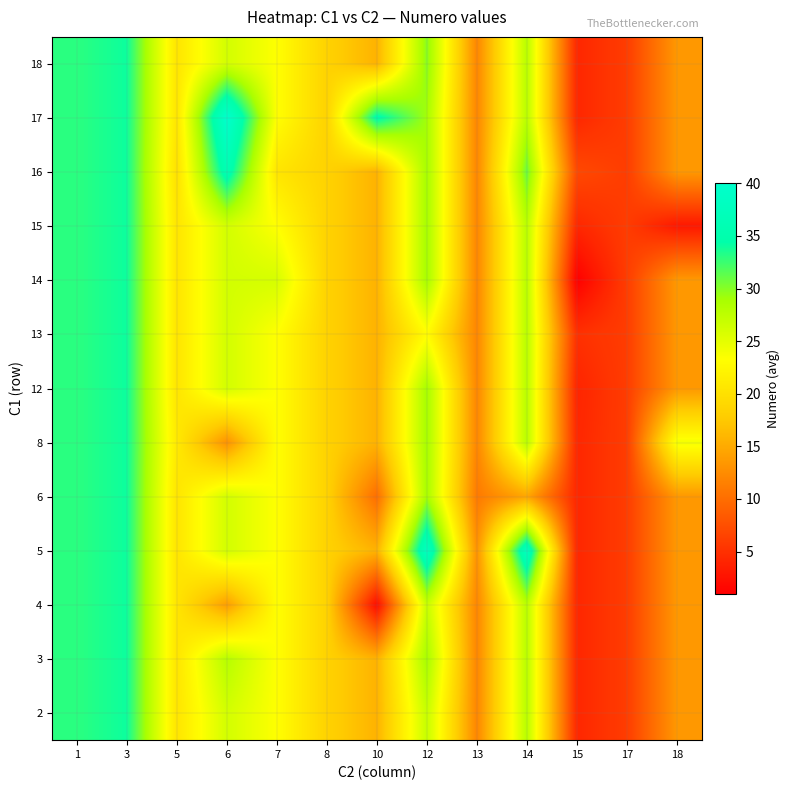

Reading left to right, transcribe all the data shown in this chart.

2: 1=33.0	3=34.0	5=20.5	6=26.2	7=23.2	8=18.5	10=15.7	12=27.0	13=12.0	14=27.9	15=4.2	17=6.0	18=13.5
3: 1=33.0	3=34.0	5=20.5	6=28.0	7=23.2	8=18.5	10=15.7	12=29.0	13=12.0	14=27.9	15=4.2	17=6.0	18=13.5
4: 1=33.0	3=34.0	5=20.5	6=14.0	7=23.2	8=18.5	10=2.0	12=27.0	13=12.0	14=27.9	15=4.2	17=6.0	18=13.5
5: 1=33.0	3=34.0	5=20.5	6=26.2	7=23.2	8=18.5	10=15.7	12=38.0	13=13.0	14=38.0	15=4.2	17=6.0	18=13.5
6: 1=33.0	3=34.0	5=20.5	6=26.2	7=23.2	8=18.5	10=10.0	12=29.0	13=11.0	14=14.7	15=4.2	17=6.0	18=13.5
8: 1=33.0	3=34.0	5=21.0	6=13.0	7=23.2	8=18.5	10=15.7	12=29.0	13=12.0	14=27.9	15=4.2	17=6.0	18=24.0
12: 1=33.0	3=34.0	5=20.5	6=26.2	7=23.2	8=18.5	10=15.7	12=29.0	13=12.0	14=27.9	15=4.0	17=6.0	18=13.5
13: 1=33.0	3=34.0	5=20.5	6=26.2	7=23.2	8=18.5	10=15.7	12=23.0	13=12.0	14=27.9	15=5.0	17=6.0	18=13.5
14: 1=33.0	3=34.0	5=20.5	6=26.2	7=26.0	8=18.5	10=15.7	12=29.0	13=12.0	14=27.9	15=1.0	17=6.0	18=13.5
15: 1=33.0	3=34.0	5=20.5	6=26.2	7=23.2	8=18.5	10=15.7	12=29.0	13=12.0	14=27.9	15=4.2	17=6.0	18=3.0
16: 1=33.0	3=34.0	5=20.0	6=36.0	7=20.5	8=18.5	10=15.7	12=29.0	13=12.0	14=31.0	15=7.0	17=6.0	18=13.5
17: 1=33.0	3=34.0	5=20.5	6=40.0	7=23.2	8=18.5	10=35.0	12=29.0	13=12.0	14=27.9	15=4.2	17=6.0	18=13.5
18: 1=33.0	3=34.0	5=20.5	6=26.2	7=23.2	8=18.5	10=15.7	12=30.0	13=12.0	14=27.9	15=4.2	17=6.0	18=13.5